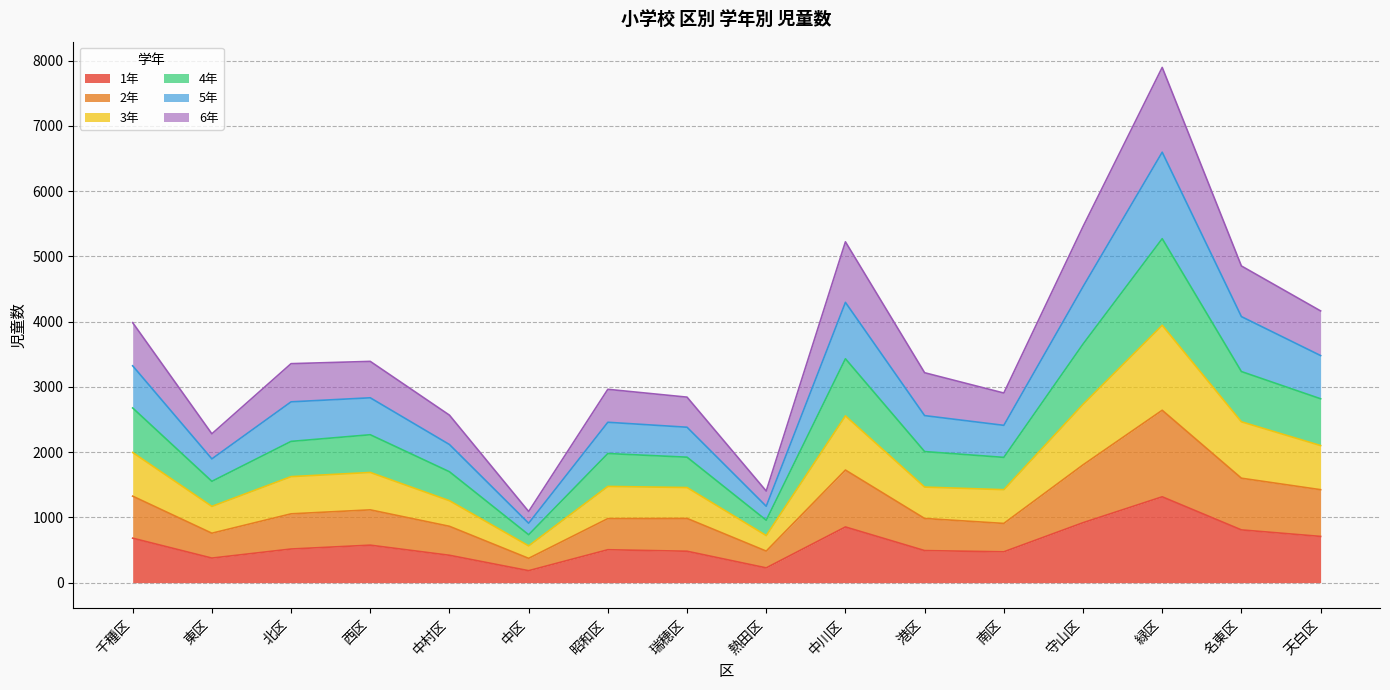

At which label does 1年 reach its peak?

緑区